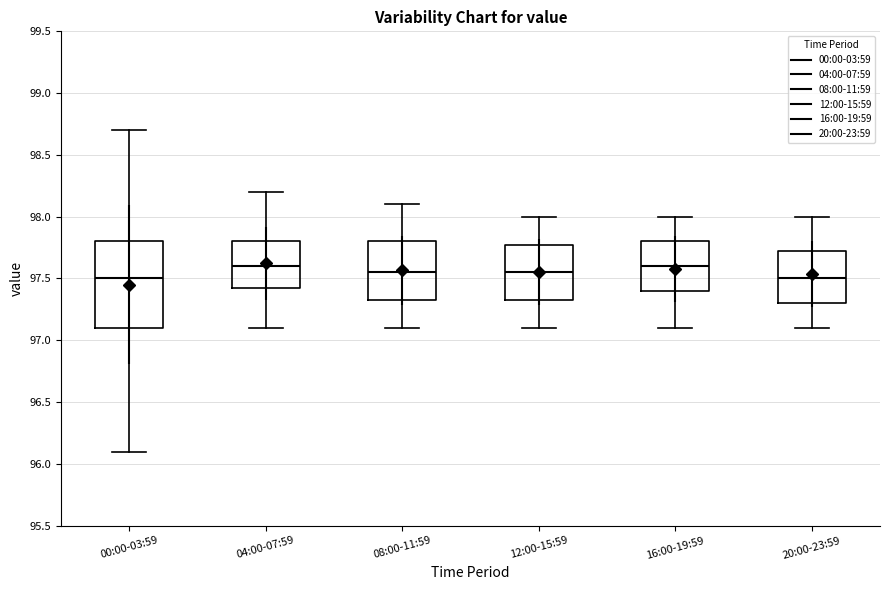

Reading left to right, transcribe this box plot: for each box, give where its median line is, the range the box spans, and where its two whiskers end, as read against the y-axis. The values are not printed on the chart, so give them approximately, as read against the axis.

00:00-03:59: median 97.50, box 97.10 to 97.80, whiskers 96.10 to 98.70
04:00-07:59: median 97.60, box 97.45 to 97.80, whiskers 97.10 to 98.20
08:00-11:59: median 97.55, box 97.35 to 97.80, whiskers 97.10 to 98.10
12:00-15:59: median 97.55, box 97.35 to 97.80, whiskers 97.10 to 98.00
16:00-19:59: median 97.60, box 97.40 to 97.80, whiskers 97.10 to 98.00
20:00-23:59: median 97.50, box 97.30 to 97.75, whiskers 97.10 to 98.00